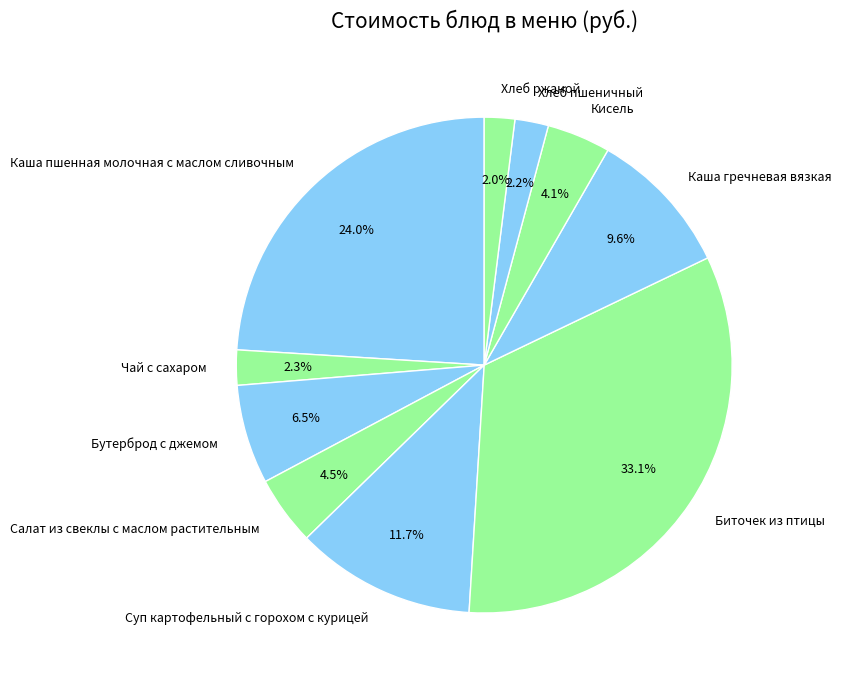

Which category has the biggest portion of the pie?

Биточек из птицы